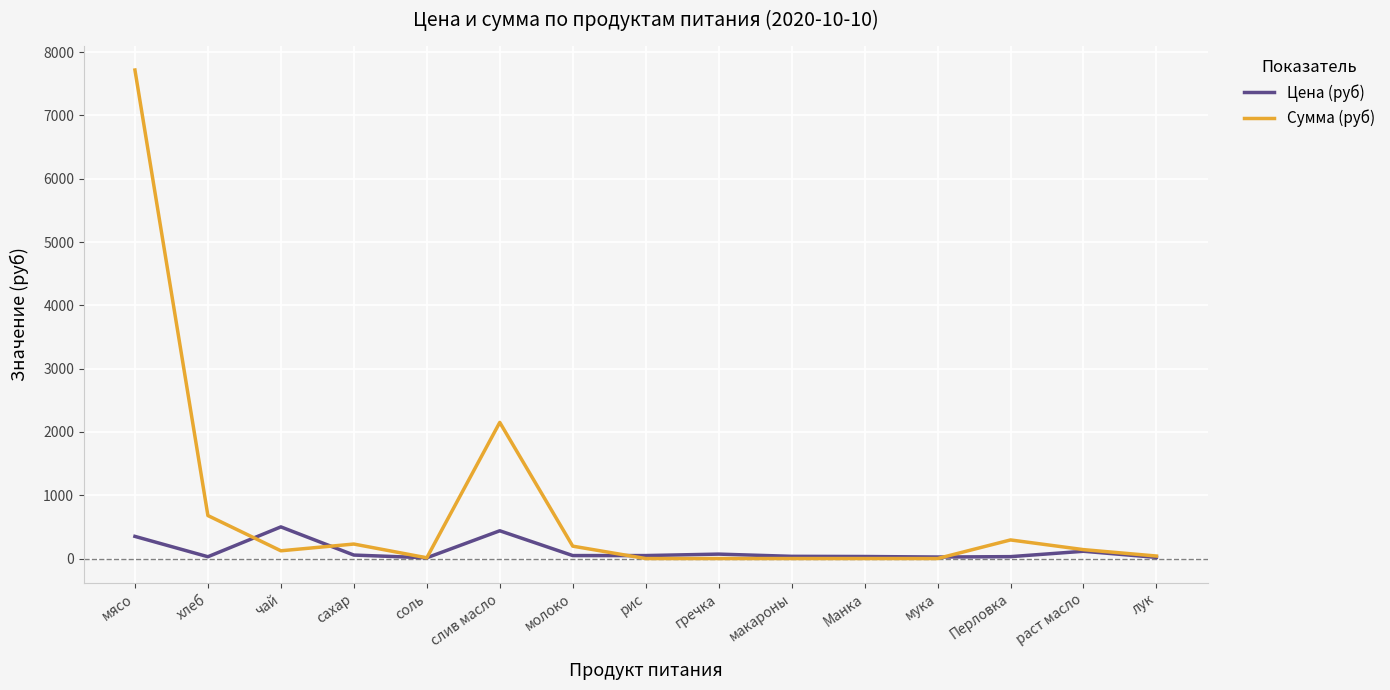

What is the approximate value of Цена (руб) at молоко?

47.0